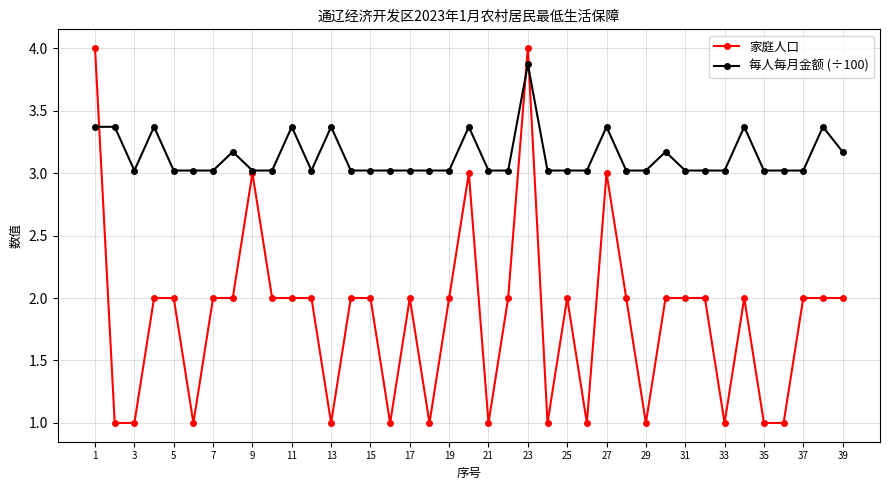

What is the difference between the second highest and minimum values in the 家庭人口 series?

3.0